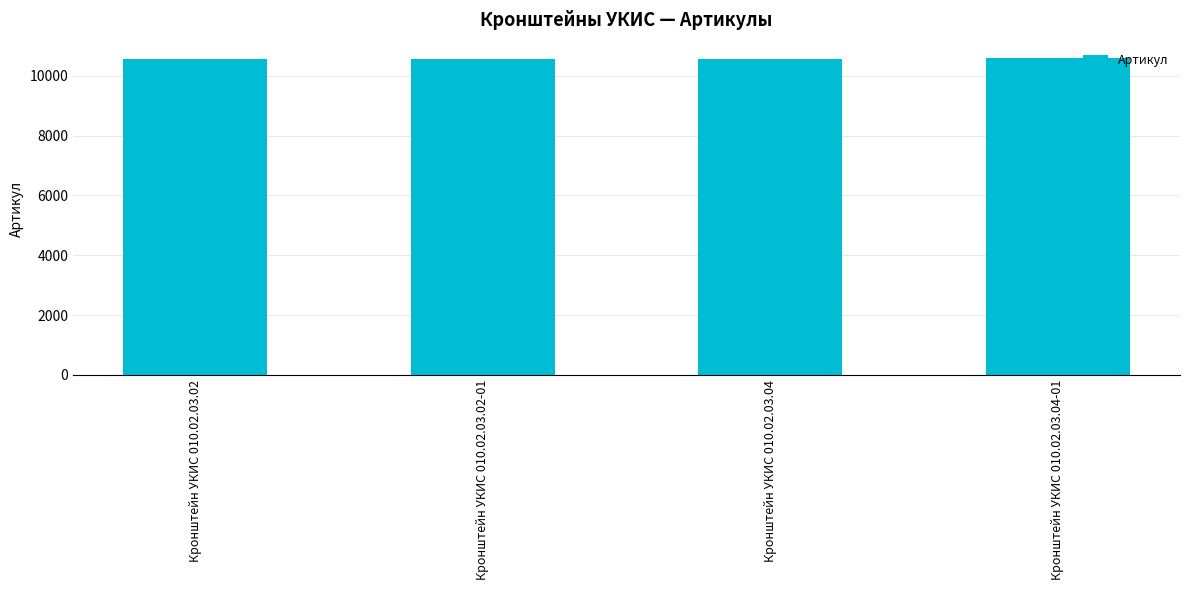

The chart shows a value of 6035 at Кронштейн УКИС 010.02.03.02-01. True or false?

False